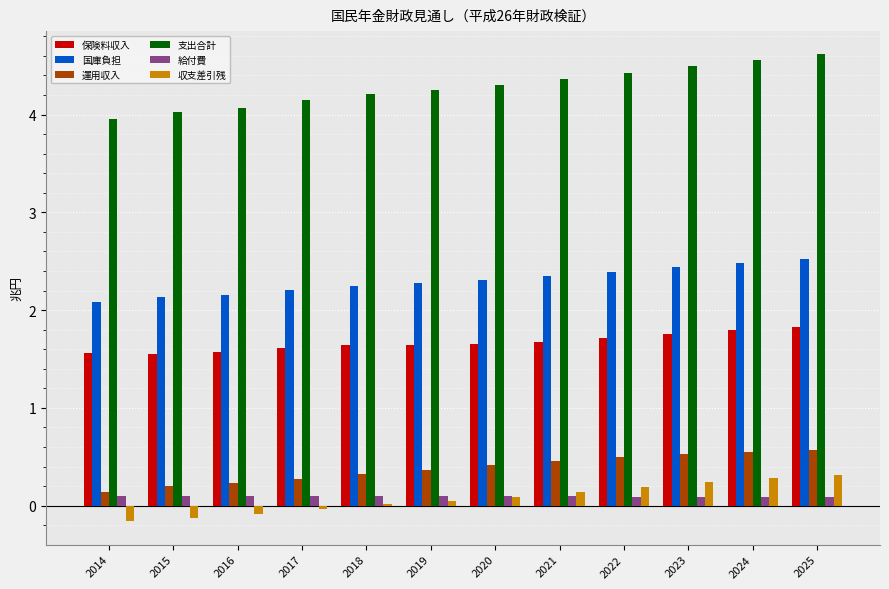

Count the number of categories in the chart.

12